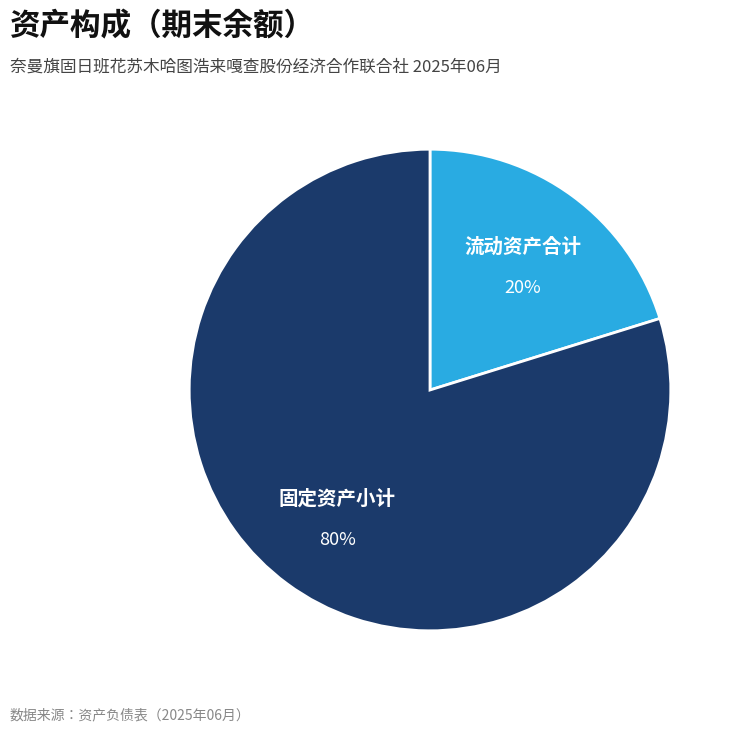

Does any single category account for the majority?

Yes